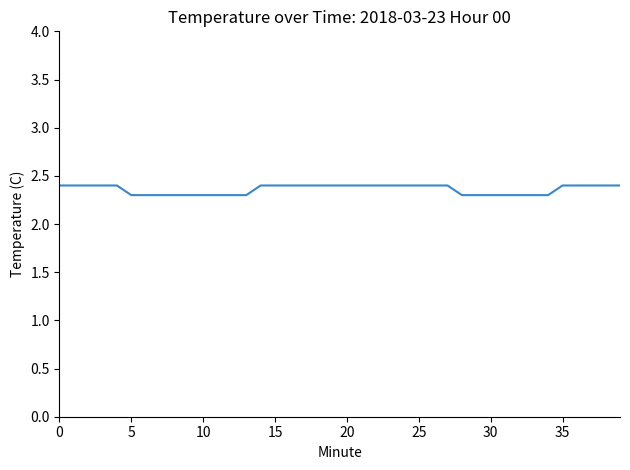

What is the smallest value displayed?

2.3